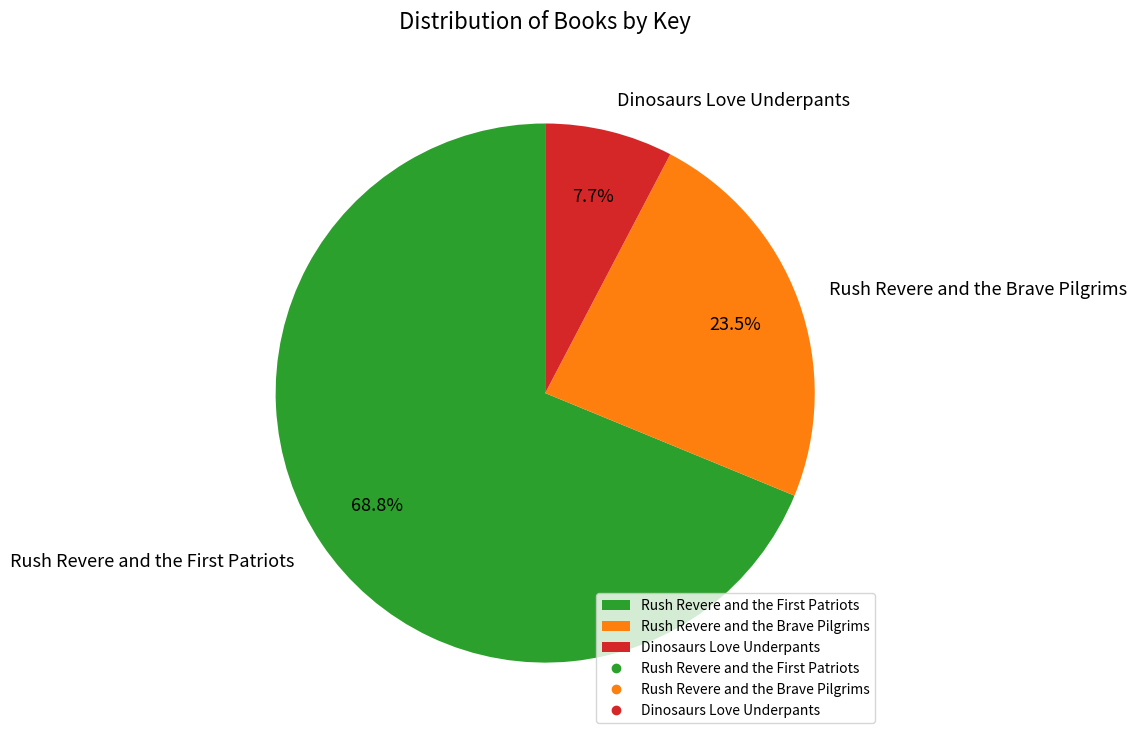

Rank the categories by value from highest to lowest.

Rush Revere and the First Patriots, Rush Revere and the Brave Pilgrims, Dinosaurs Love Underpants